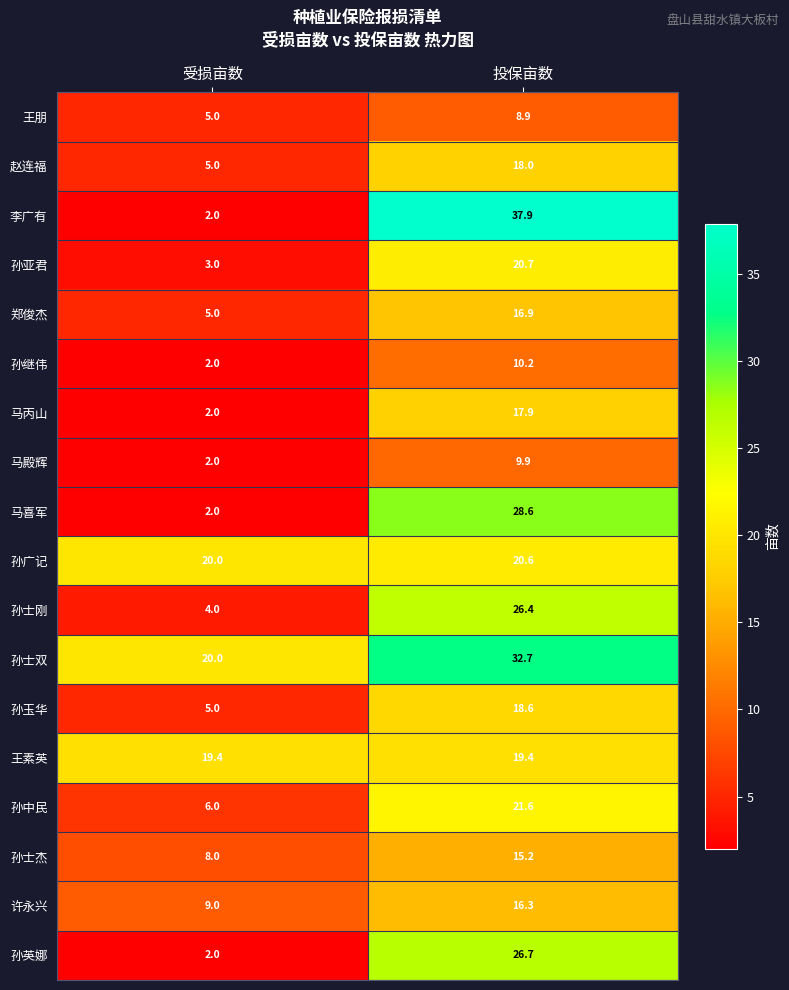

What is the minimum value shown in the chart?

2.0